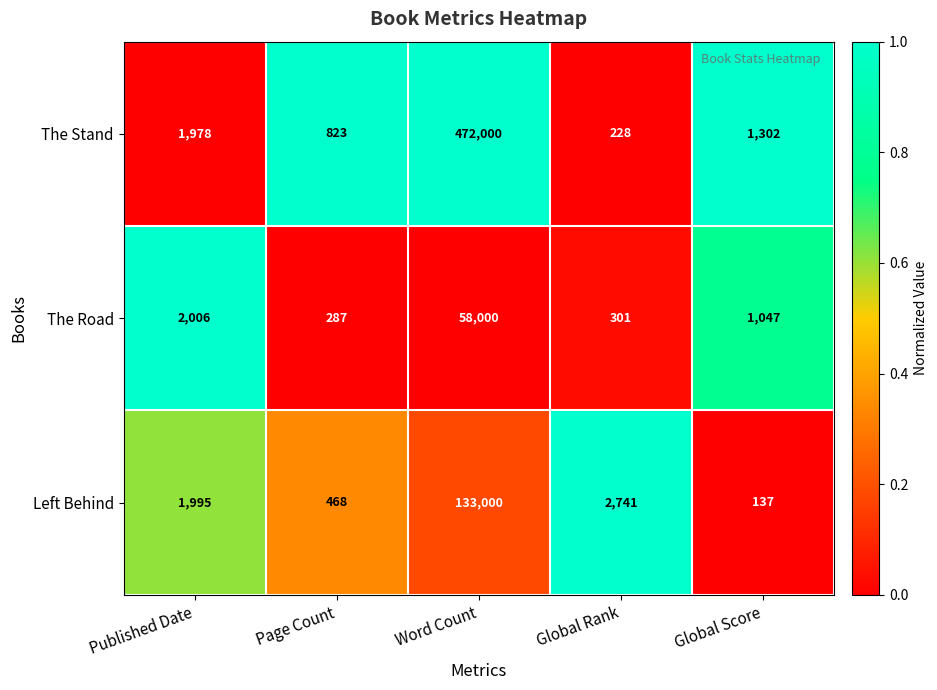

What is the greatest value displayed?

472000